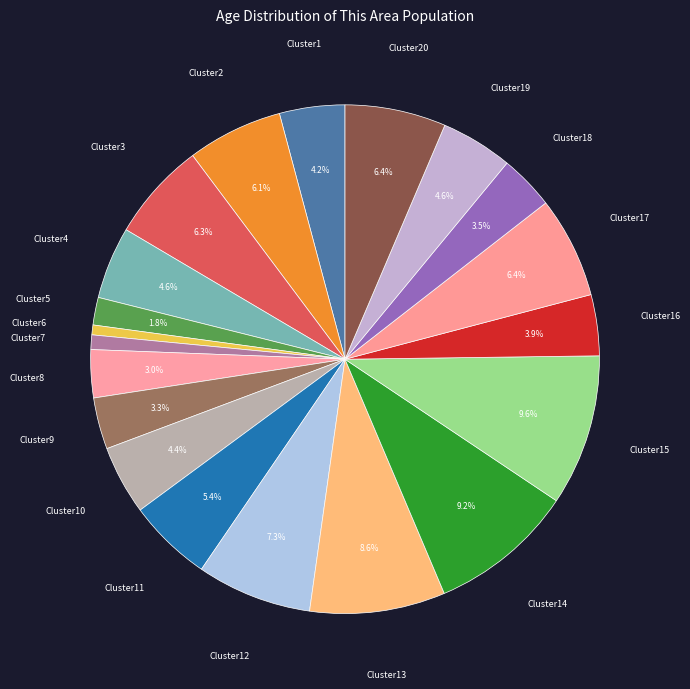

Count the number of slices in the pie.

20